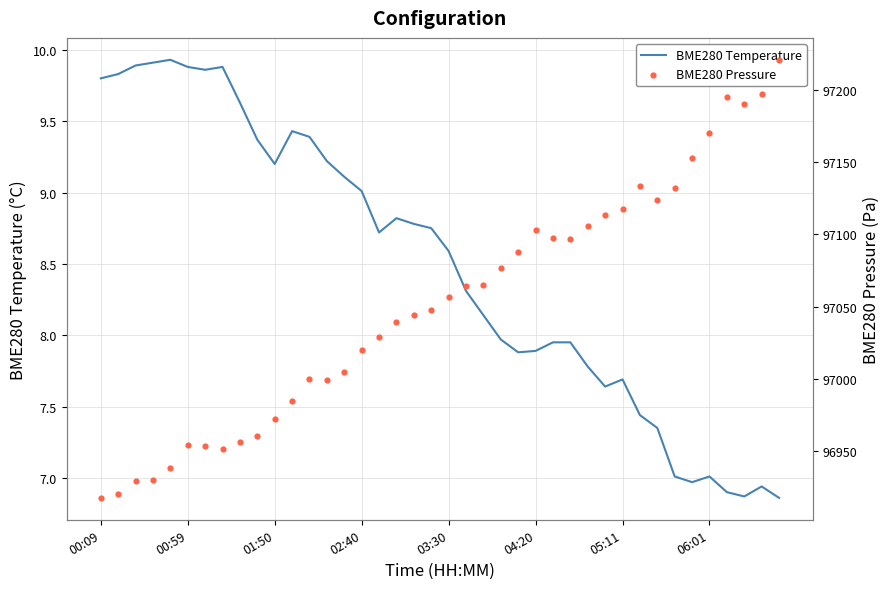

Which series has the largest total across all categories?

BME280 Pressure